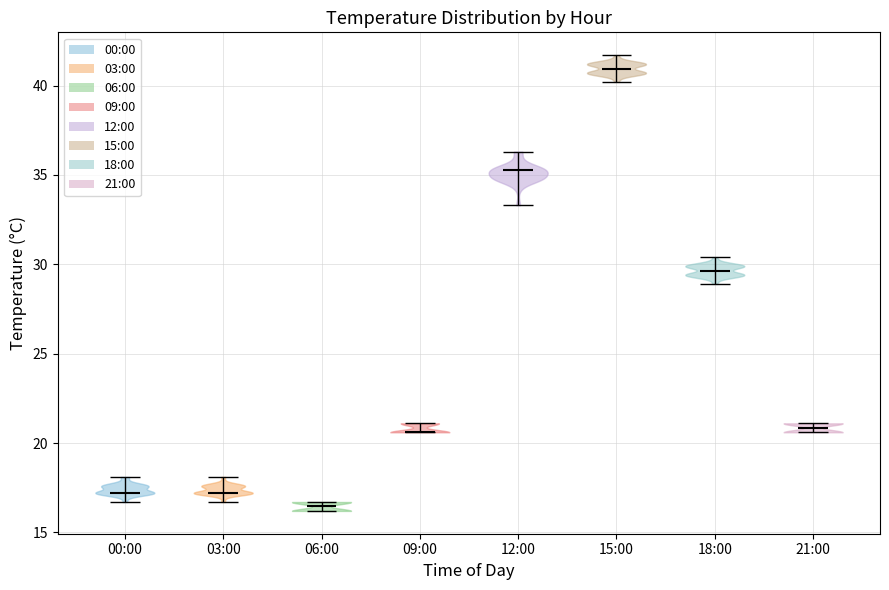

Reading left to right, read every violin against the y-axis: where its median line is, and the lowest and highest points it reaches. The values are not printed on the chart, so give them approximately, as read against the axis.

00:00: median line 17.0, lowest point 16.5, highest point 18.0
03:00: median line 17.0, lowest point 16.5, highest point 18.0
06:00: median line 16.5, lowest point 16.0, highest point 16.5
09:00: median line 20.5, lowest point 20.5, highest point 21.0
12:00: median line 35.5, lowest point 33.5, highest point 36.5
15:00: median line 41.0, lowest point 40.0, highest point 41.5
18:00: median line 29.5, lowest point 29.0, highest point 30.5
21:00: median line 21.0, lowest point 20.5, highest point 21.0